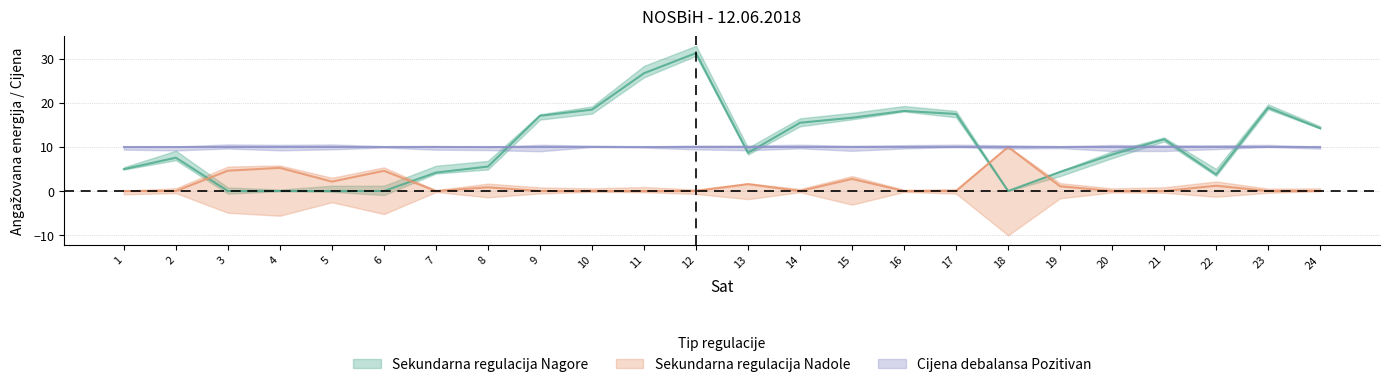

List the labels in order of Sekundarna regulacija Nadole value, smallest first.

1, 2, 7, 9, 10, 11, 12, 14, 16, 17, 20, 21, 23, 24, 8, 19, 22, 13, 5, 15, 6, 3, 4, 18